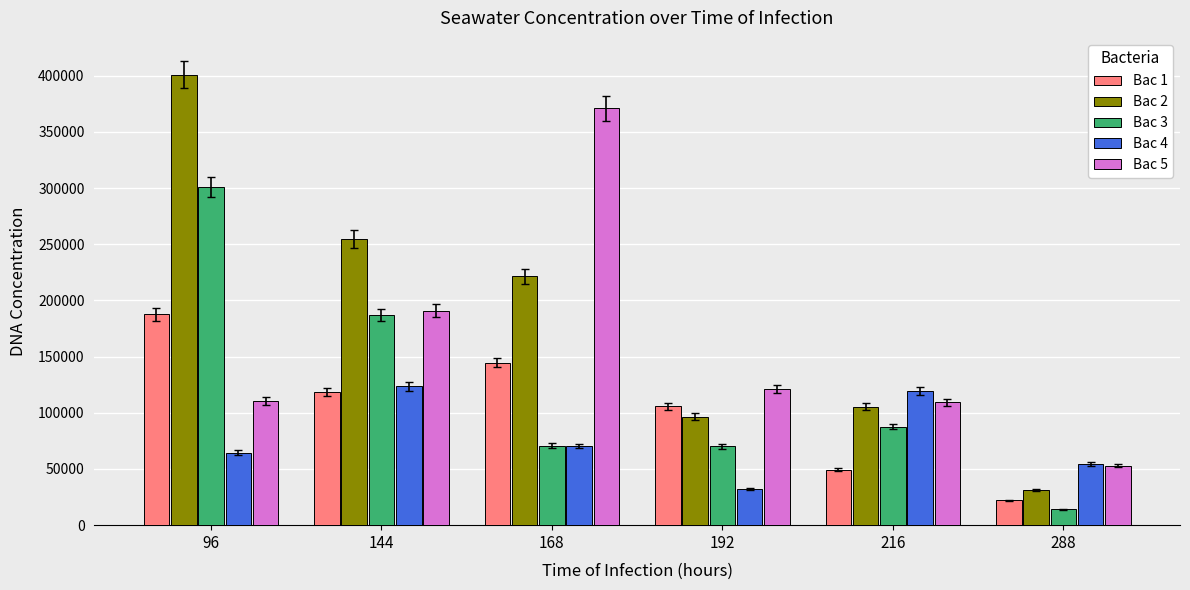

What is the maximum value for Bac 2?

401000.0